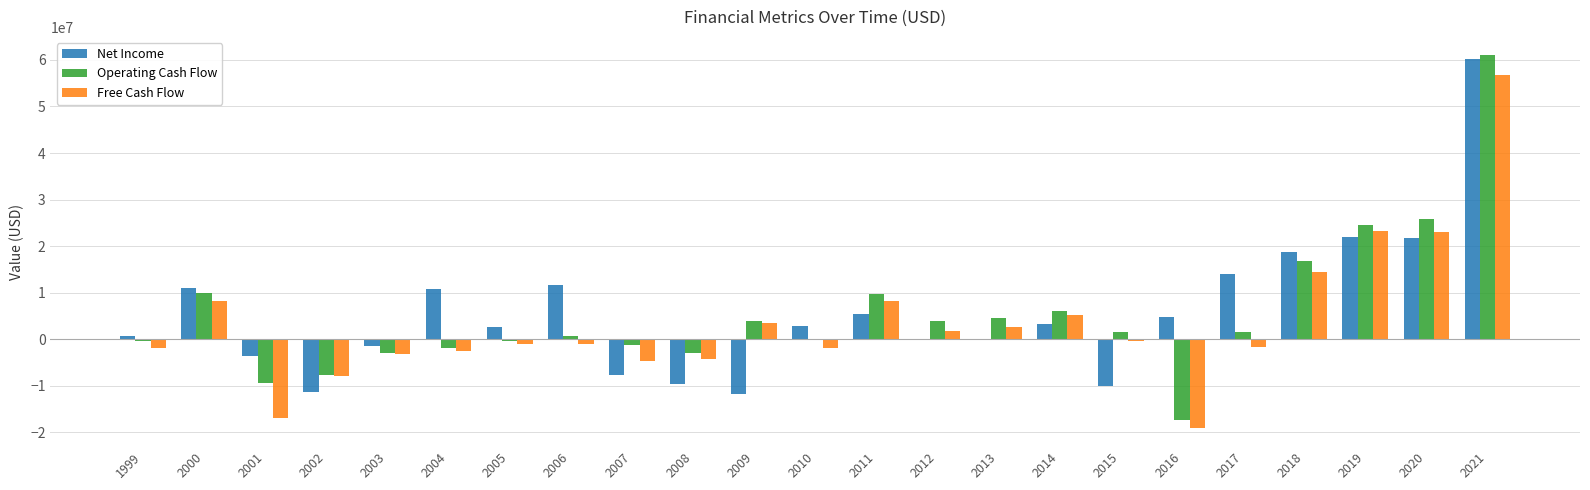

Is it true that Net Income equals 8914062 at 2011?

False